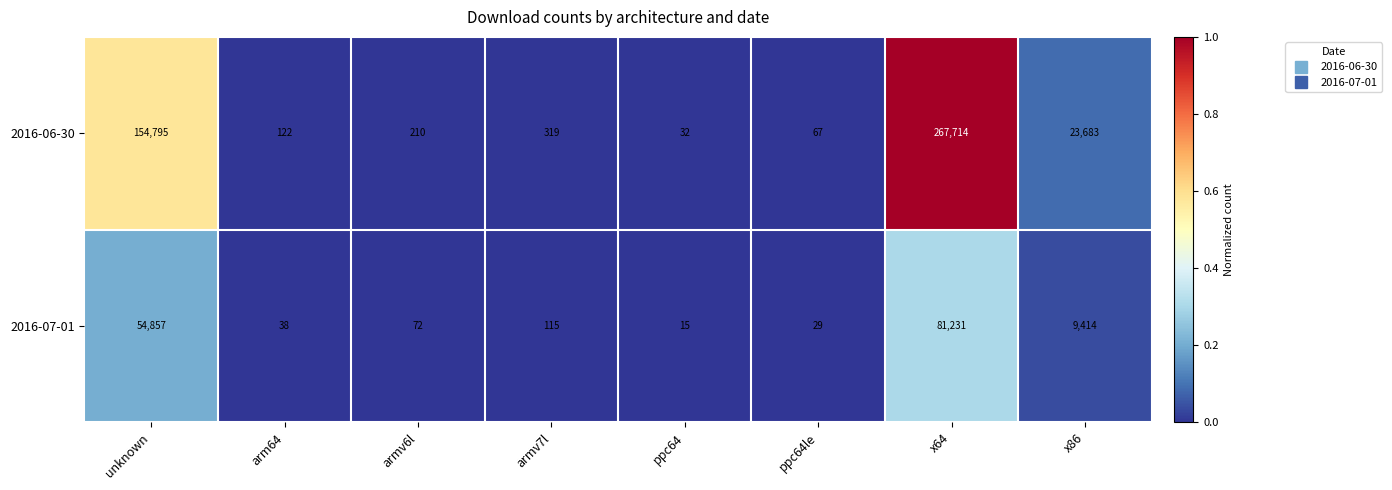

List the series in order of their peak value, highest first.

2016-06-30, 2016-07-01